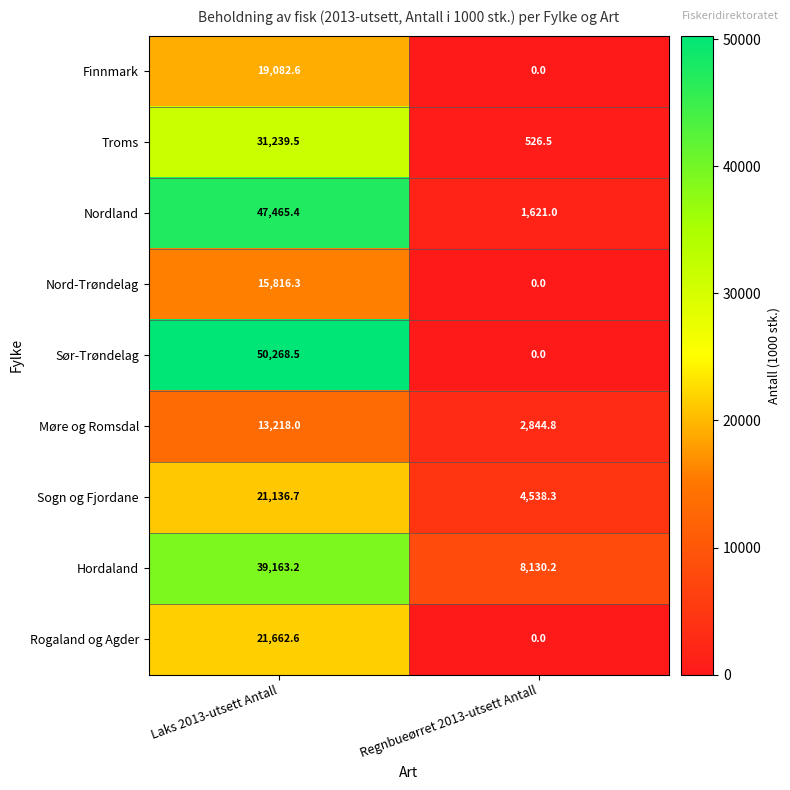

List the series in order of their peak value, lowest first.

Møre og Romsdal, Nord-Trøndelag, Finnmark, Sogn og Fjordane, Rogaland og Agder, Troms, Hordaland, Nordland, Sør-Trøndelag